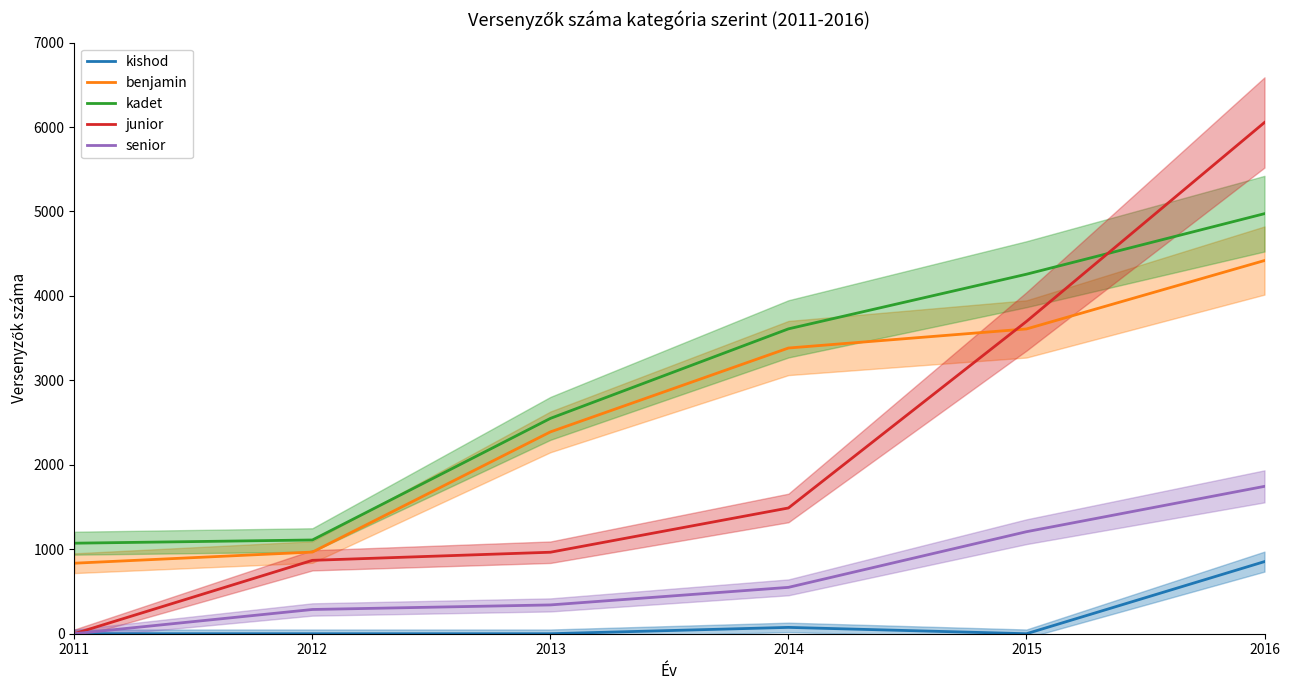

What is the difference between the second highest and minimum values in the senior series?

1208